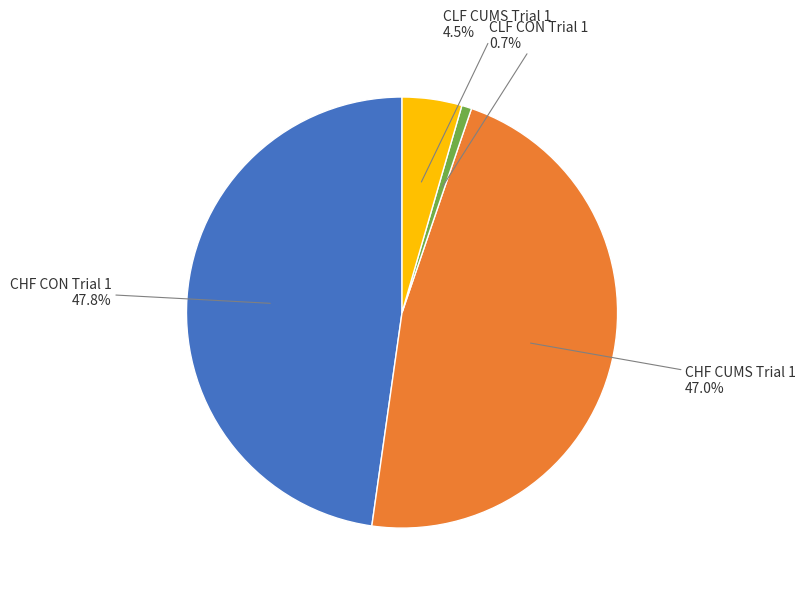

Is there any slice that represents more than half of the pie?

No